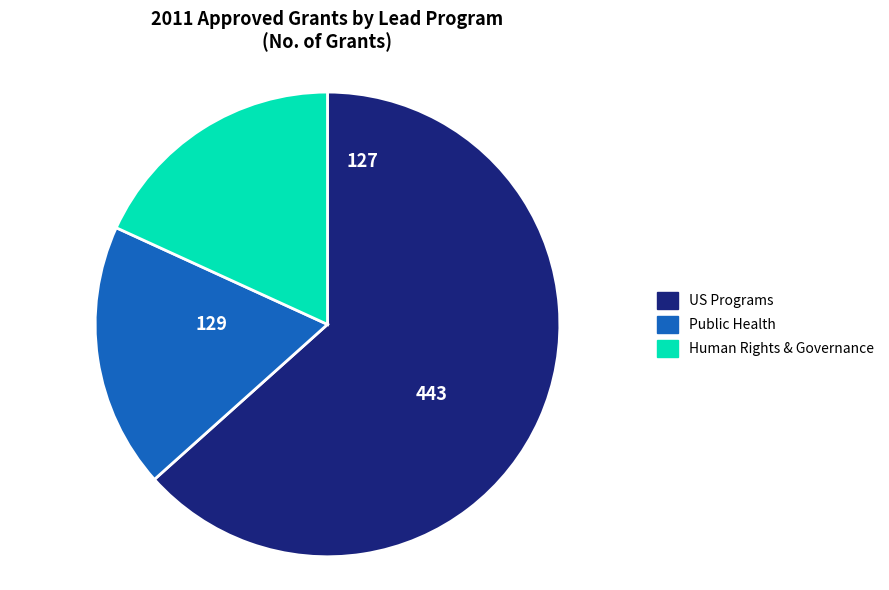

Count the number of slices in the pie.

3